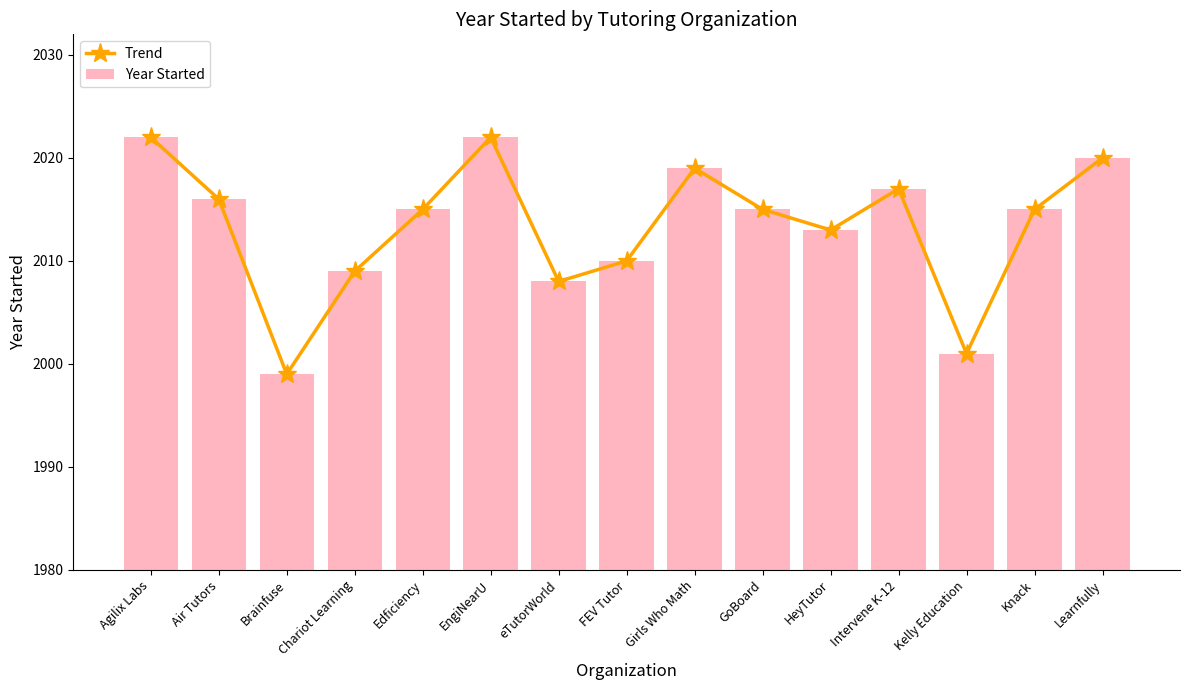

What is the sum of the Trend values at eTutorWorld and Edficiency?

4023